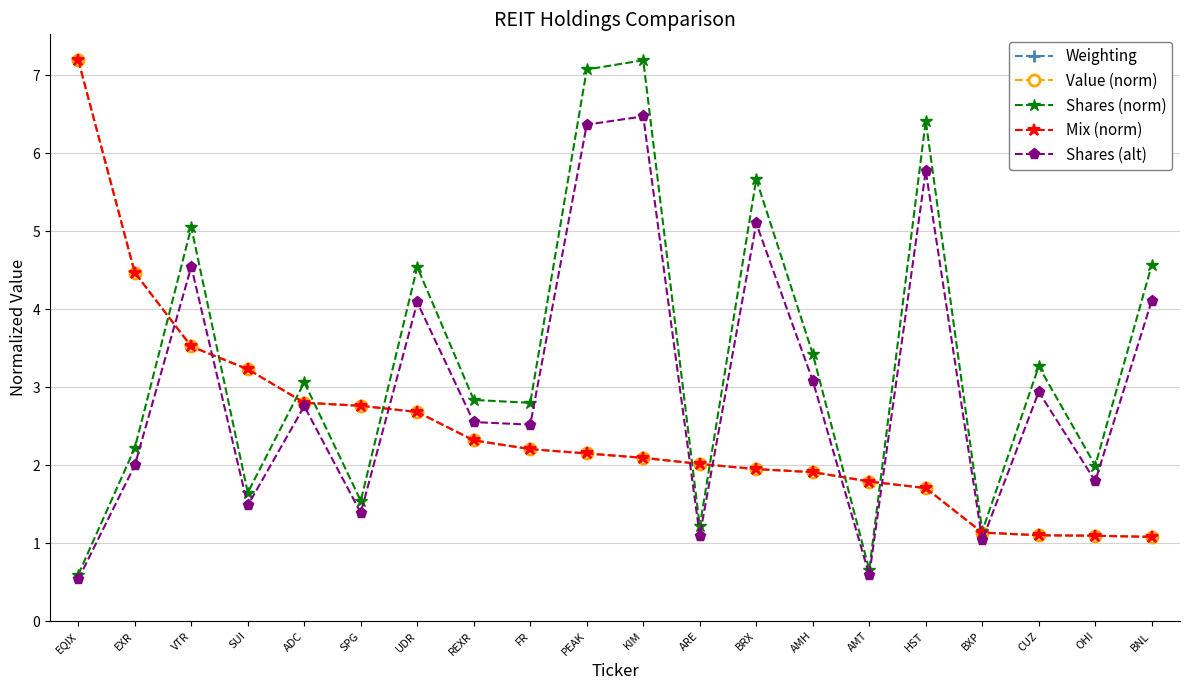

How many lines are shown in the chart?

5